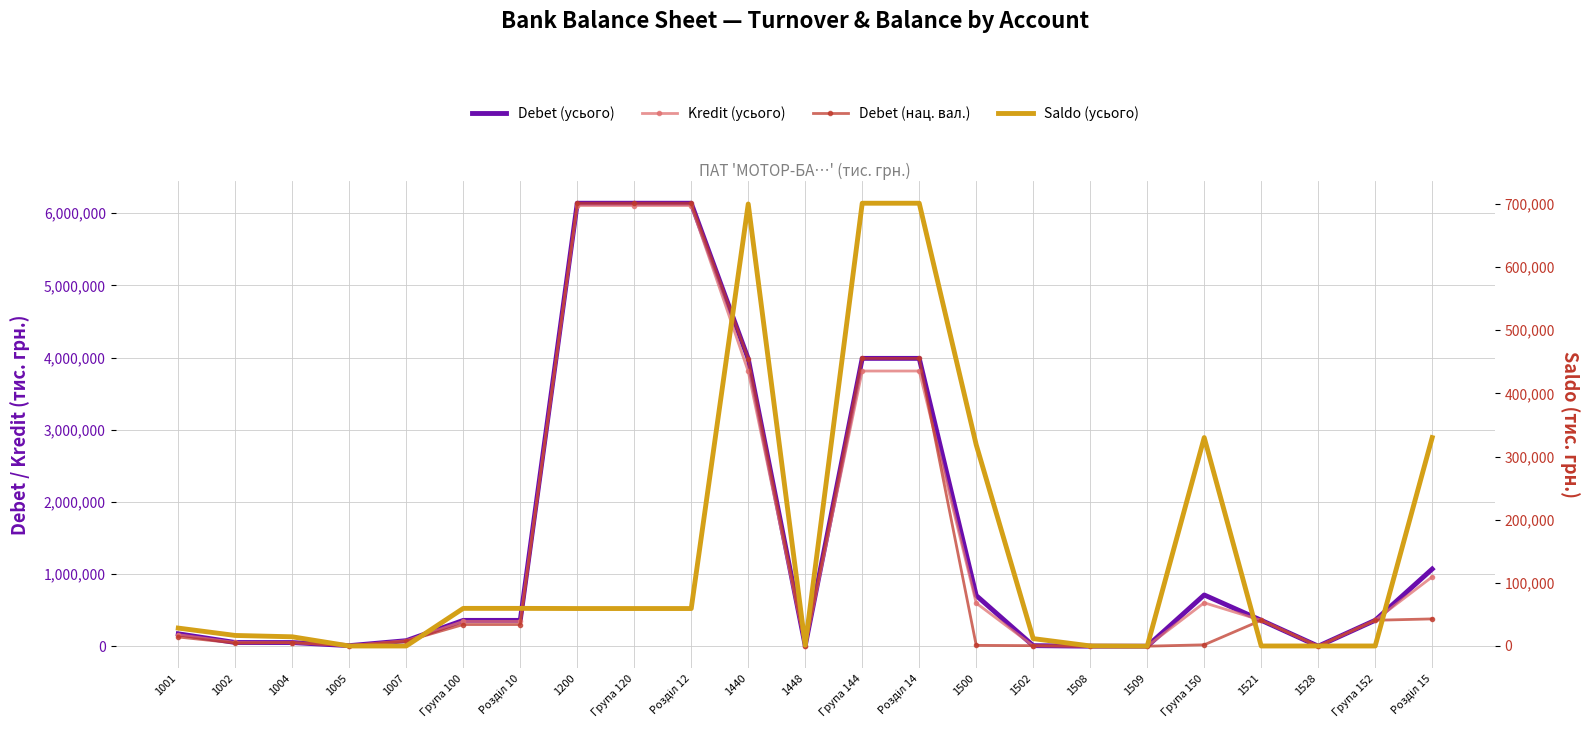

True or false: Saldo (усього) has a value of 42655.5 at 1001.

False